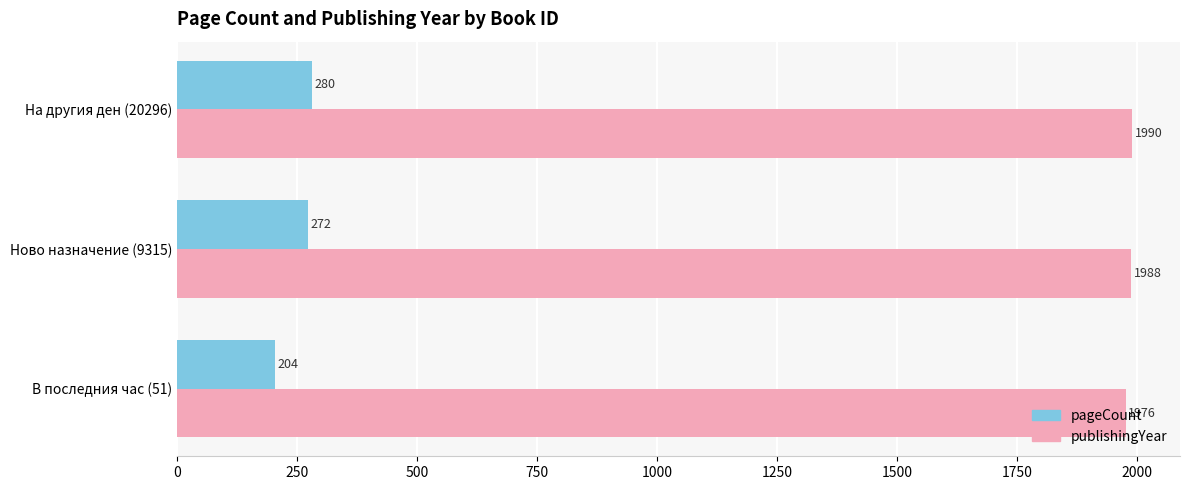

Where is pageCount nearest to the value 242?

Ново назначение (9315)